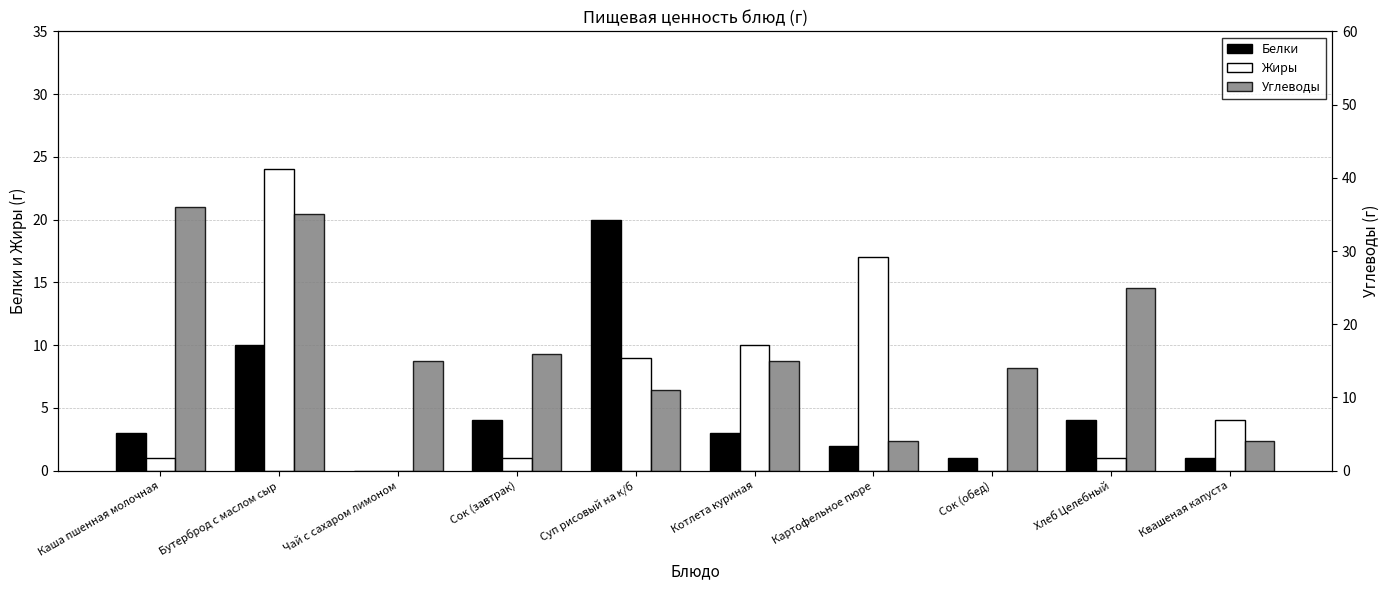

What is the label of the 2nd bar from the left?

Бутерброд с маслом сыр